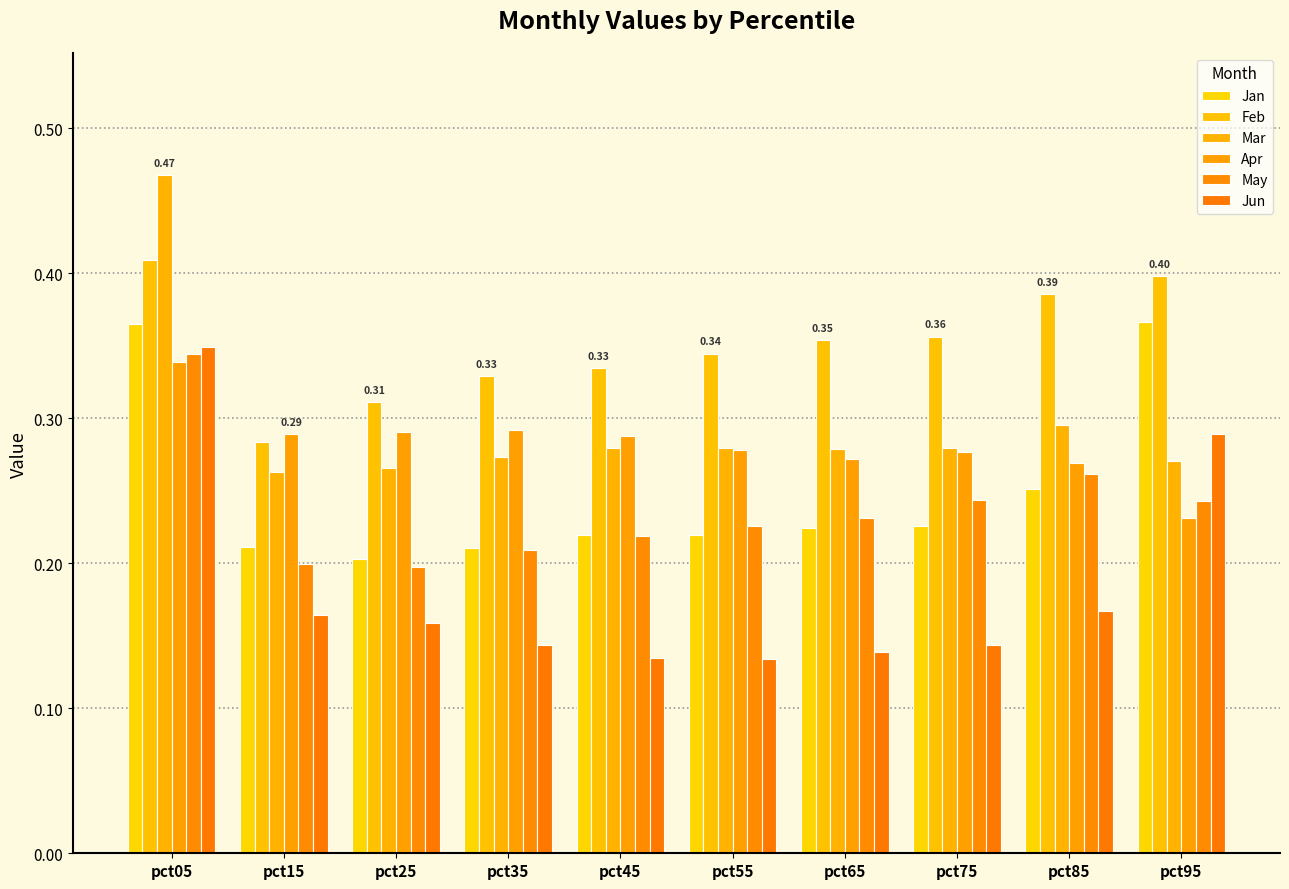

What is the sum of all Mar values?

3.0